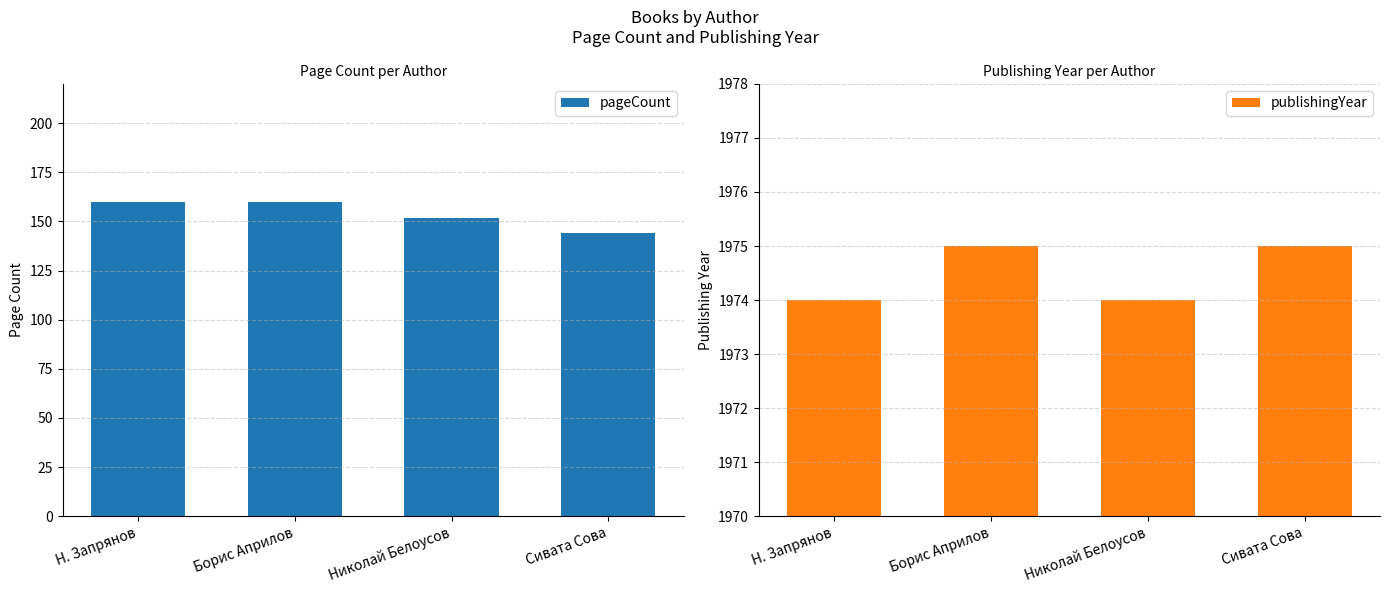

What is the label of the 2nd bar from the right?

Николай Белоусов